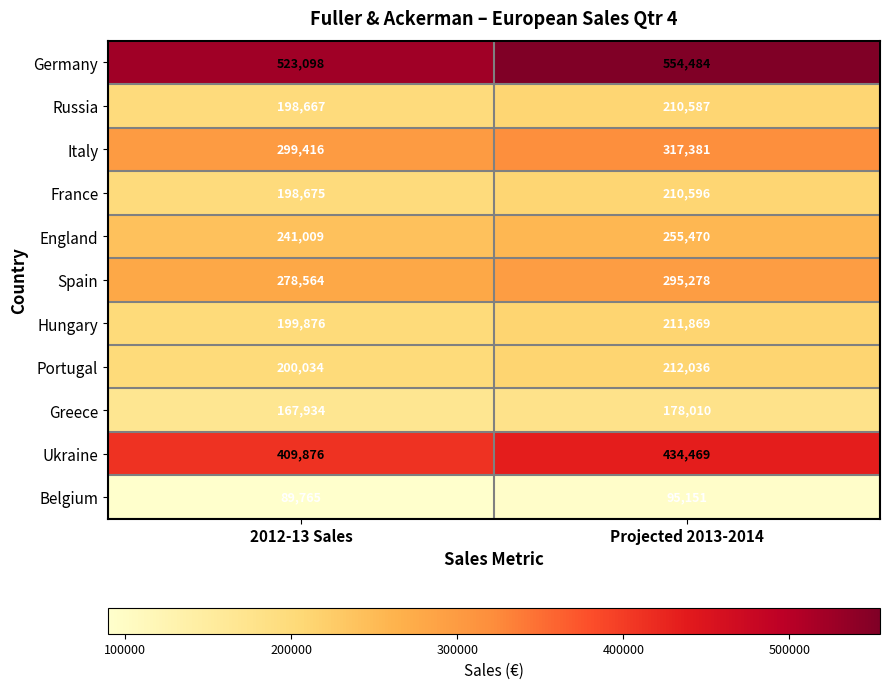

Reading right to left, transcribe all the data shown in this chart.

Germany: 554484	523098
Russia: 210587	198667
Italy: 317381	299416
France: 210596	198675
England: 255470	241009
Spain: 295278	278564
Hungary: 211869	199876
Portugal: 212036	200034
Greece: 178010	167934
Ukraine: 434469	409876
Belgium: 95151	89765